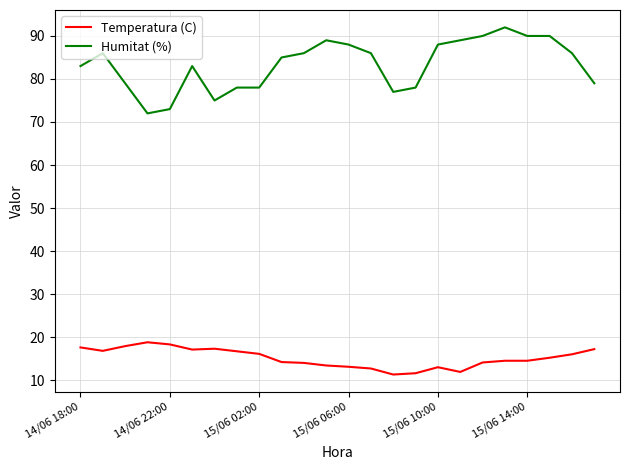

True or false: Humitat (%) and Temperatura (C) cross at least once.

False